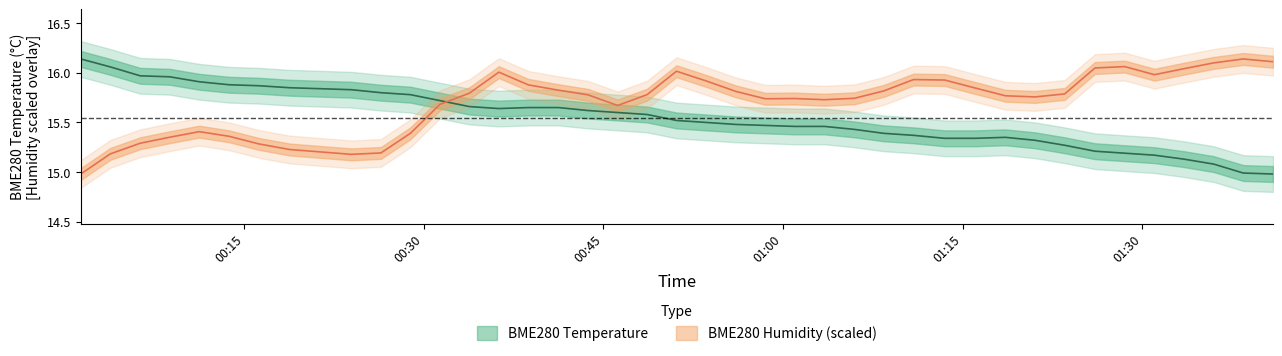

Where do BME280_humidity and BME280_temperature first cross each other?

2021/07/28 00:31:21 and 2021/07/28 00:33:48